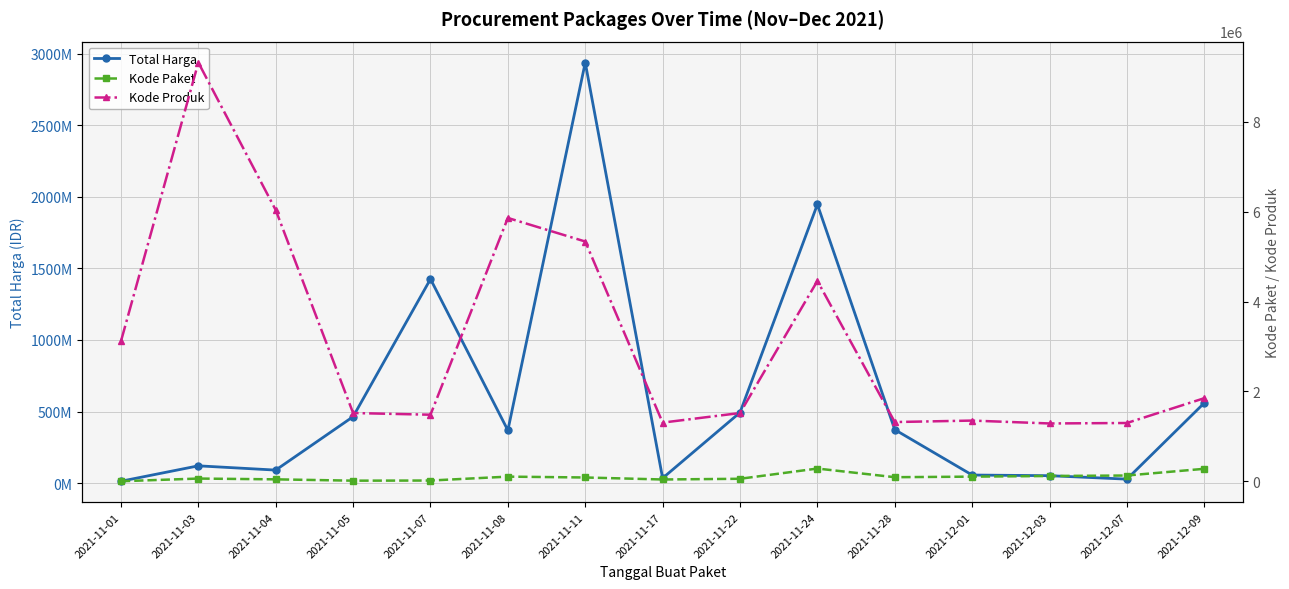

Is this an area chart (filled region under the line)?

No